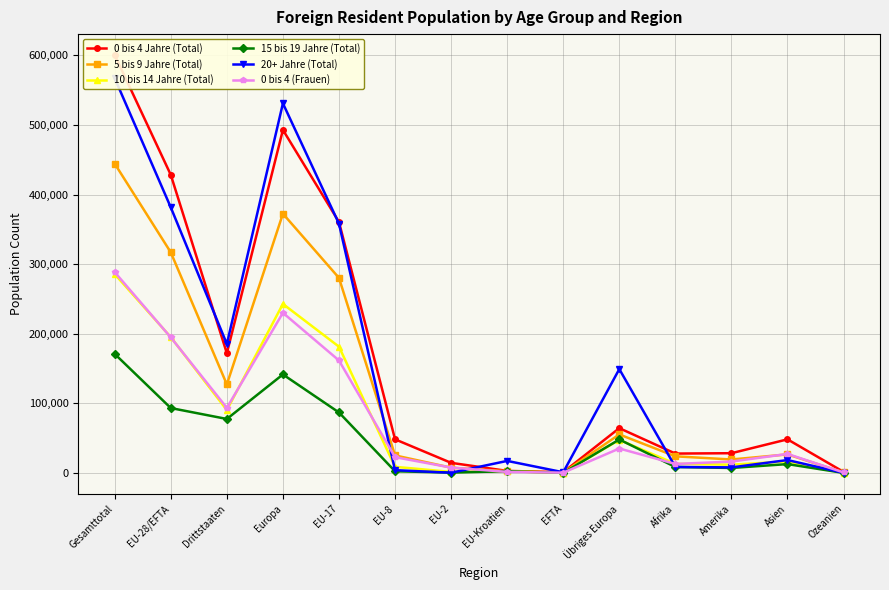

What is the value of the 0 bis 4 (Frauen) point at the 7th from the left?

7927